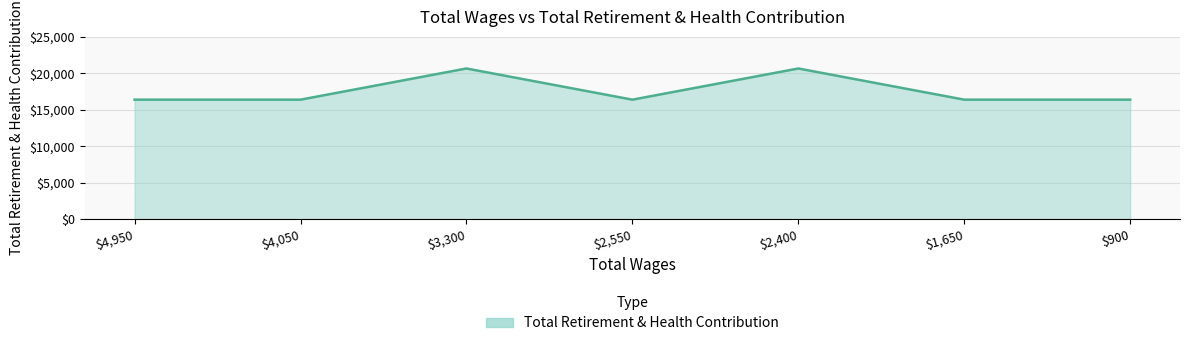

What is the minimum value shown in the chart?

16391